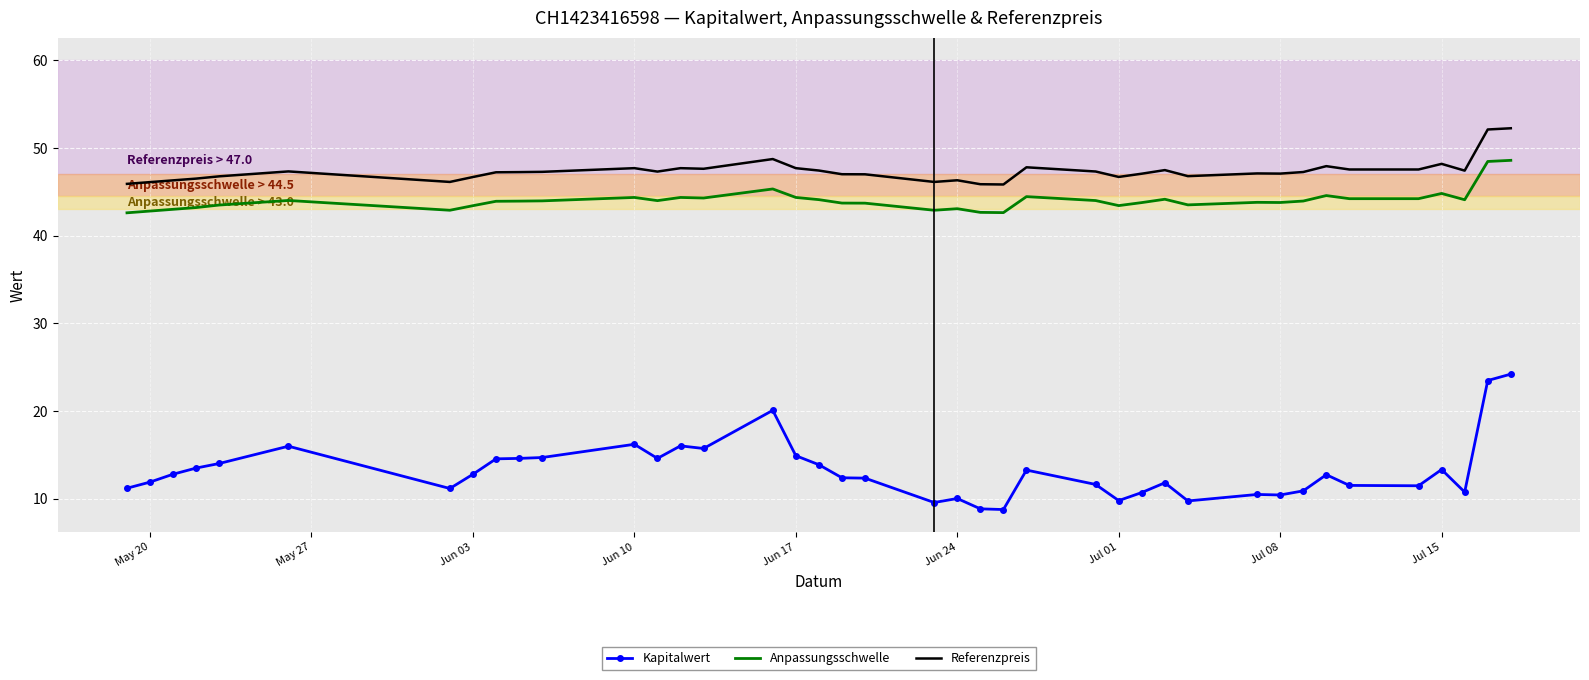

Which series has the widest spread of values?

Kapitalwert